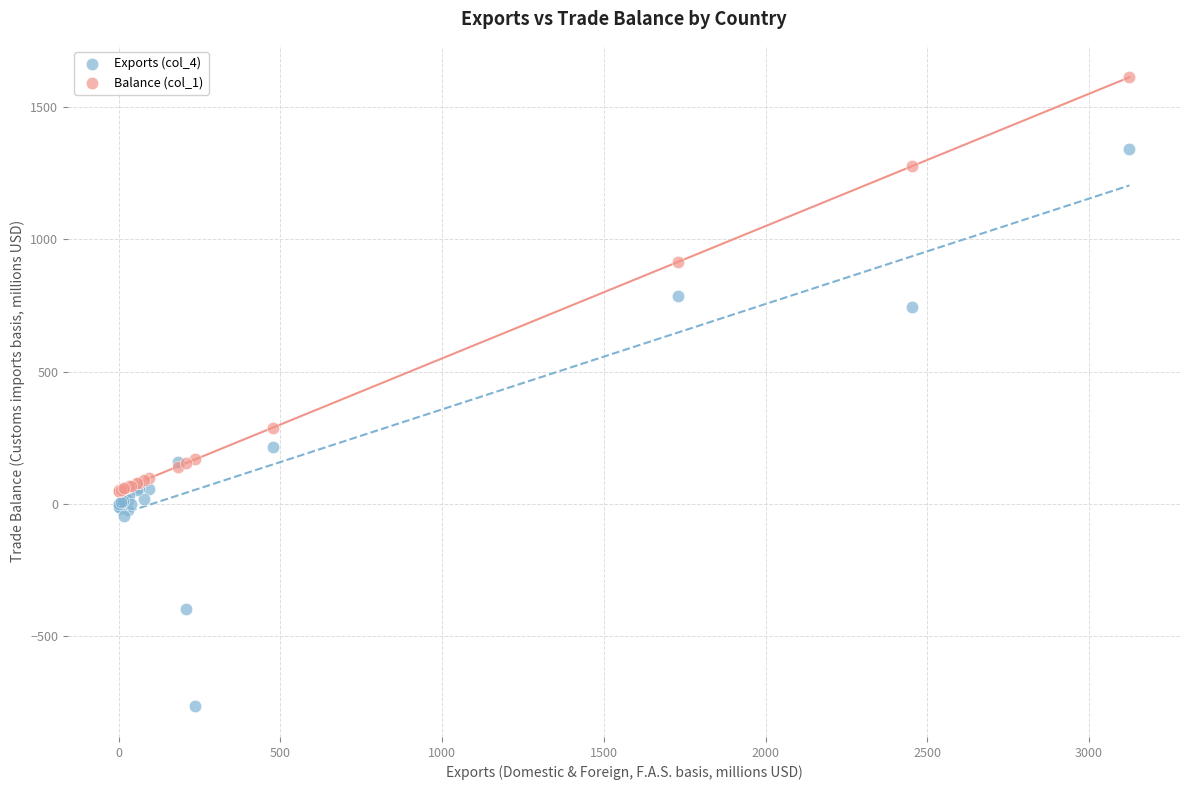

Across all series, what Y value is closest to 425?

288.4